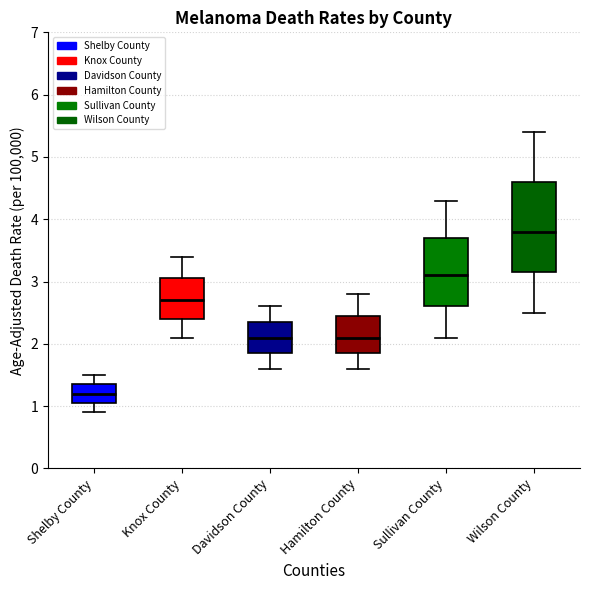

Where is the upper edge of the box for Sullivan County on the y-axis? The values are not printed on the chart, so give them approximately, as read against the axis.

3.7